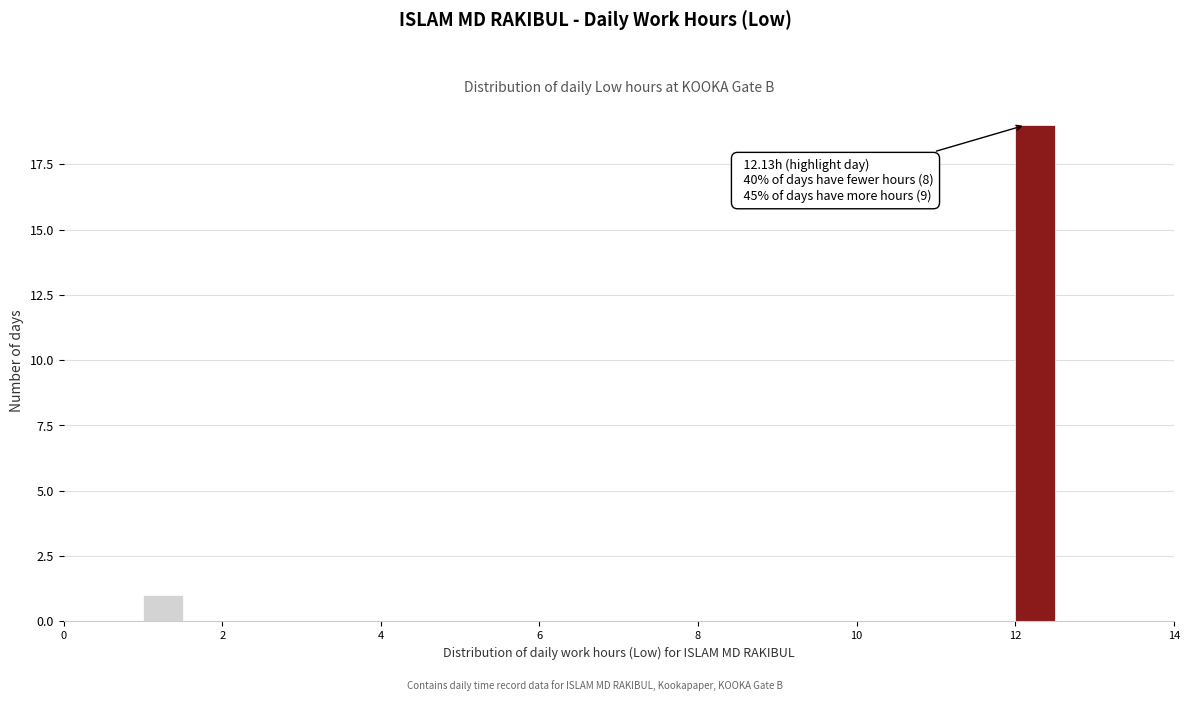

Around what value on the x-axis is the tallest bar? Give the approximate position of its centre, as read against the axis.

12.2